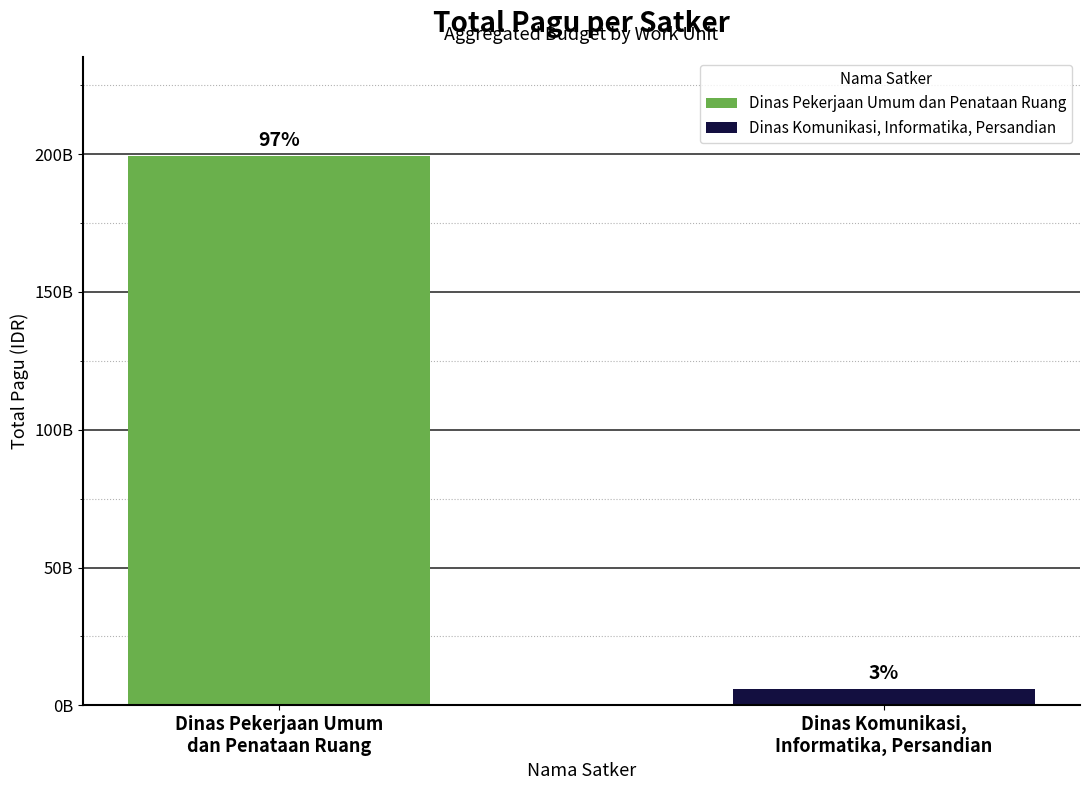

What is the value of the 1st bar from the left?

199374358300